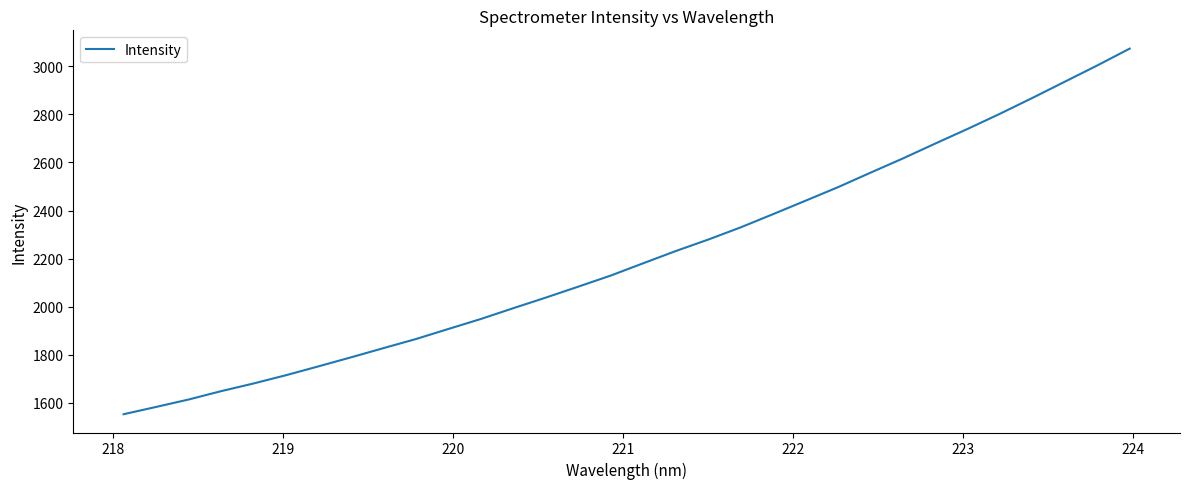

What is the greatest value displayed?

3074.4